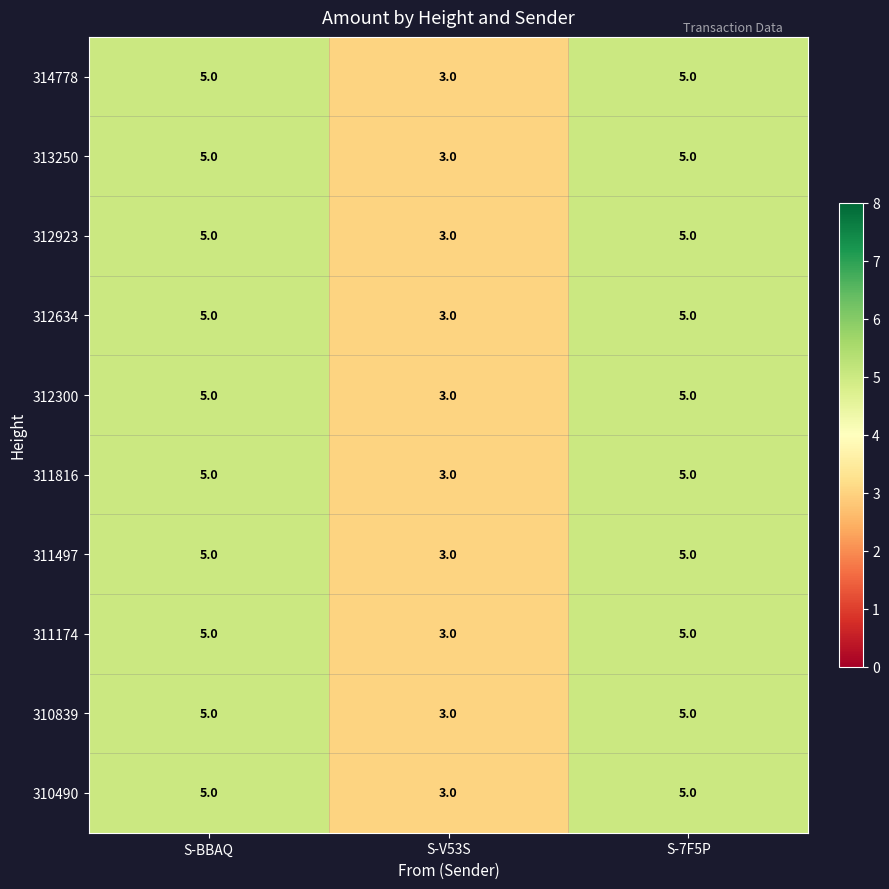

Reading left to right, what are all the values shown in this chart?

314778: S-BBAQ=5	S-V53S=3	S-7F5P=5
313250: S-BBAQ=5	S-V53S=3	S-7F5P=5
312923: S-BBAQ=5	S-V53S=3	S-7F5P=5
312634: S-BBAQ=5	S-V53S=3	S-7F5P=5
312300: S-BBAQ=5	S-V53S=3	S-7F5P=5
311816: S-BBAQ=5	S-V53S=3	S-7F5P=5
311497: S-BBAQ=5	S-V53S=3	S-7F5P=5
311174: S-BBAQ=5	S-V53S=3	S-7F5P=5
310839: S-BBAQ=5	S-V53S=3	S-7F5P=5
310490: S-BBAQ=5	S-V53S=3	S-7F5P=5